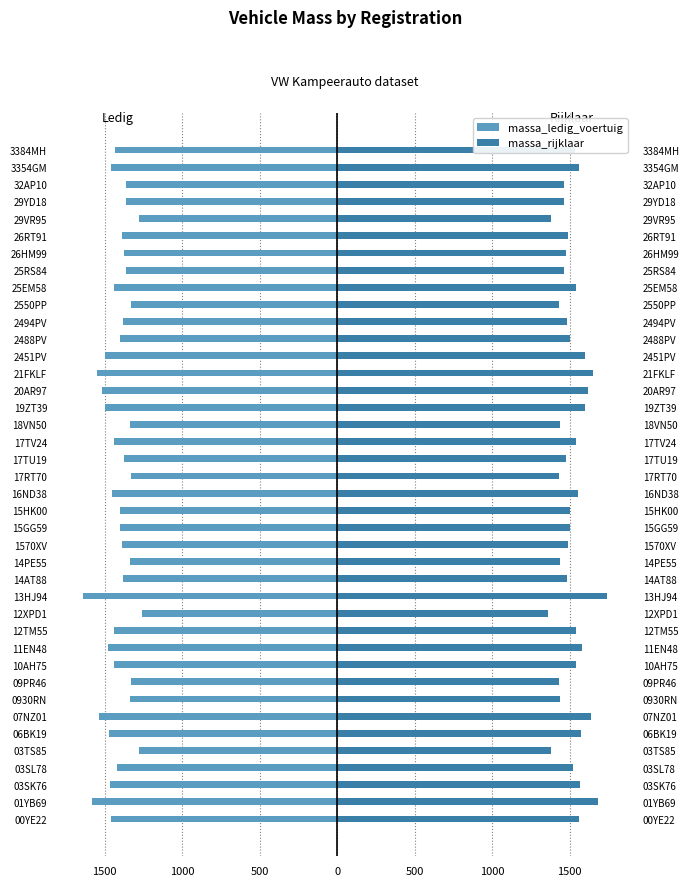

Which series has the largest total across all categories?

massa_rijklaar